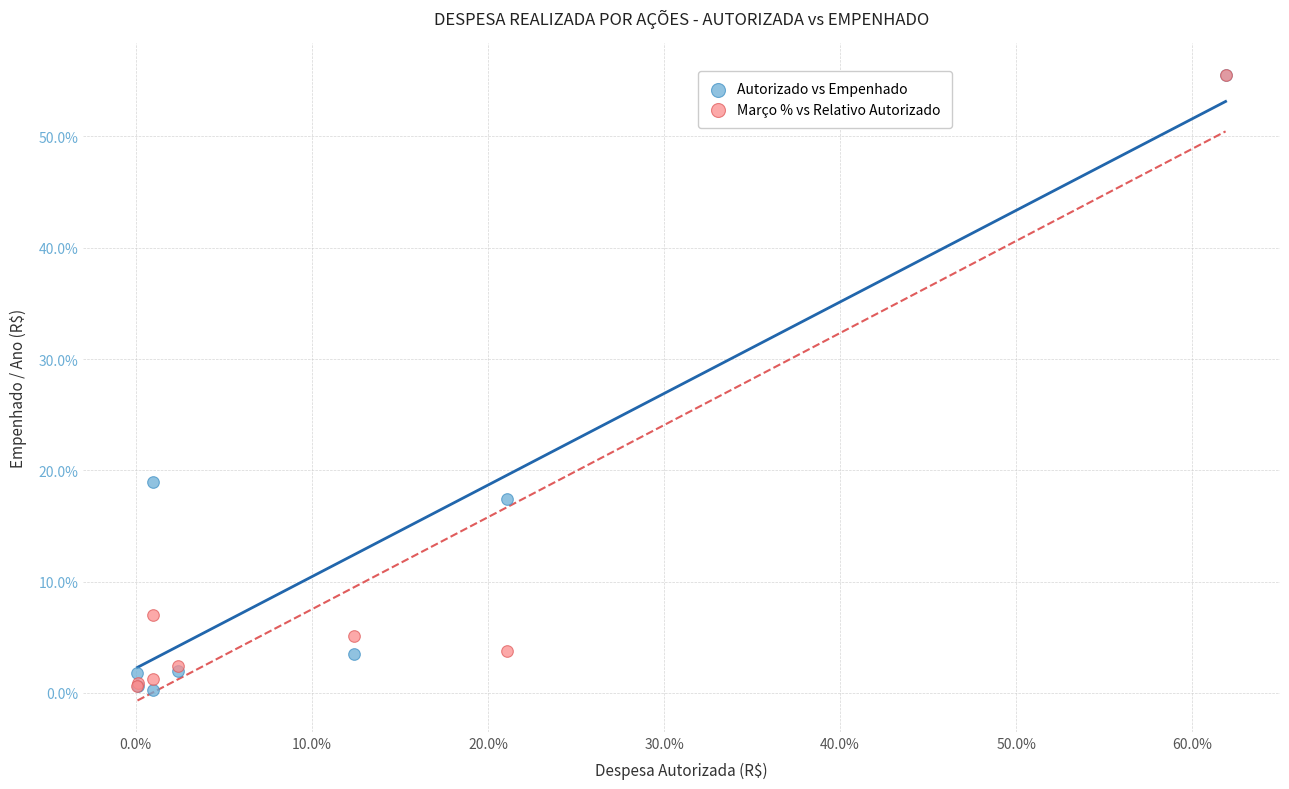

In the Março % vs Relativo Autorizado series, what Y value is closest to 28?

7.0